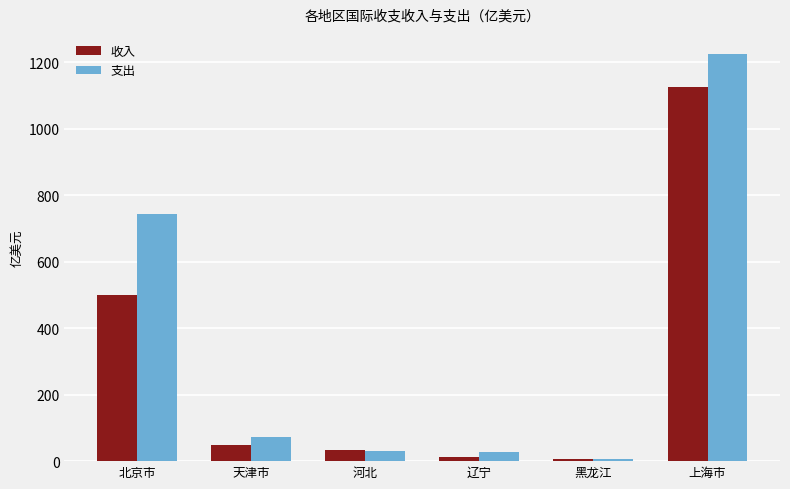

What is the minimum value for 支出?

7.5